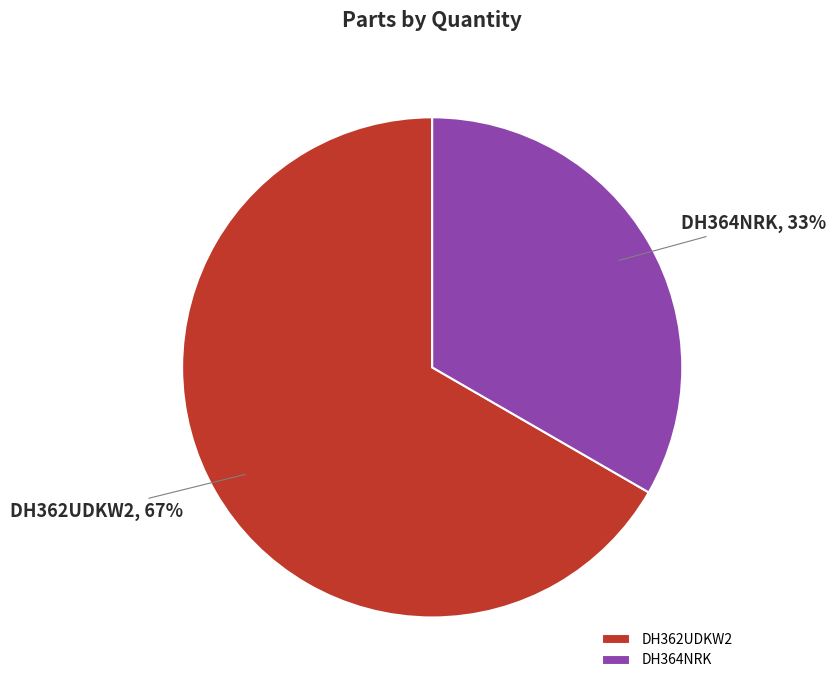

The DH364NRK slice represents 19% of the pie. True or false?

False